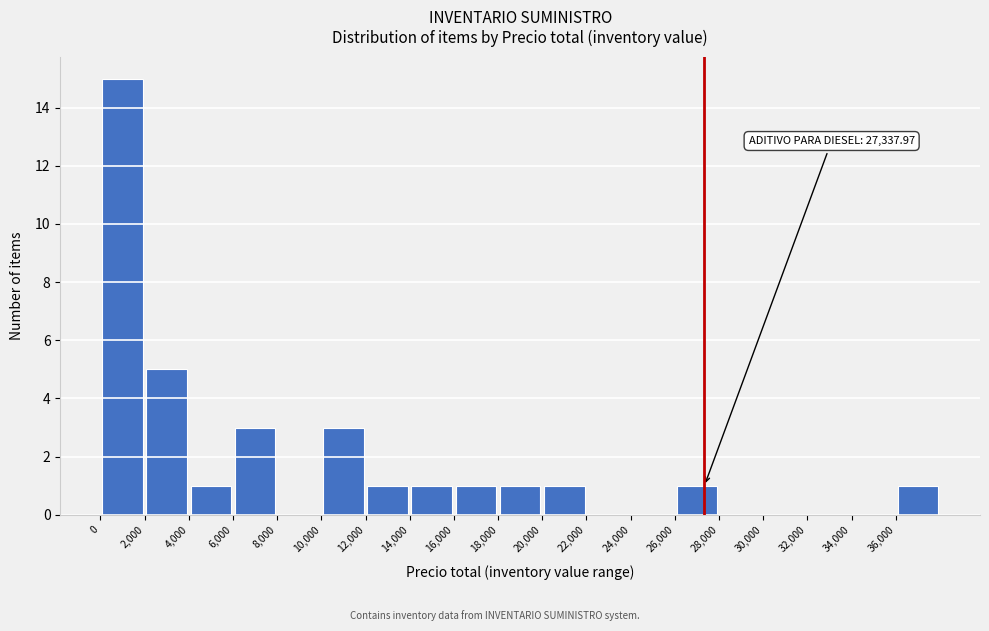

Over which range of the x-axis is the bar tallest?

0 to 2000